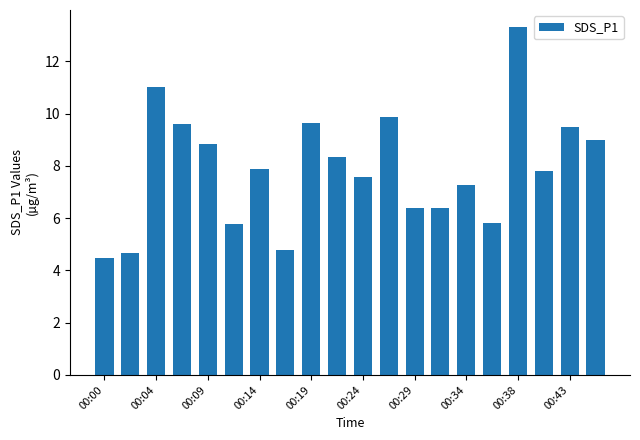

What is the difference between the maximum and minimum values?

8.8